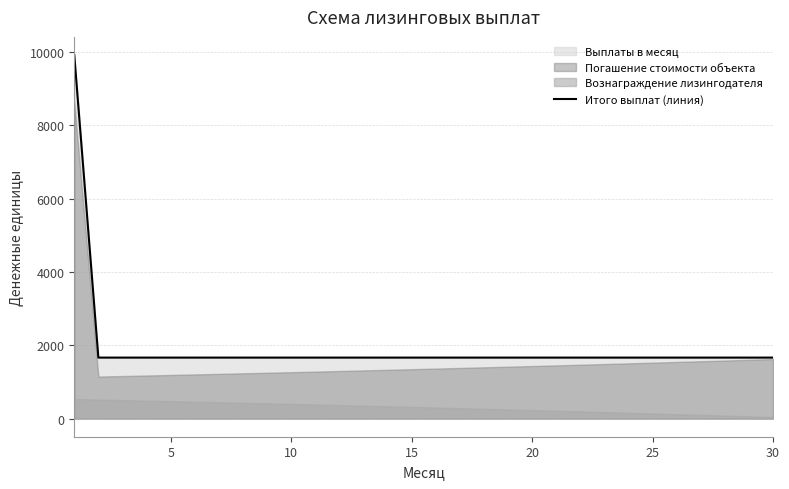

What is the greatest value displayed?

9912.2